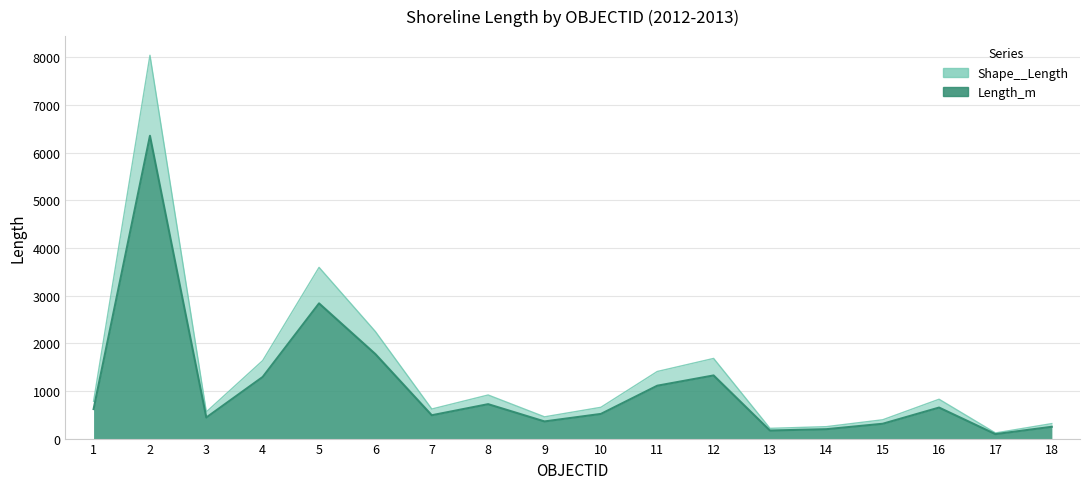

At which label is Length_m closest to 3224?

5